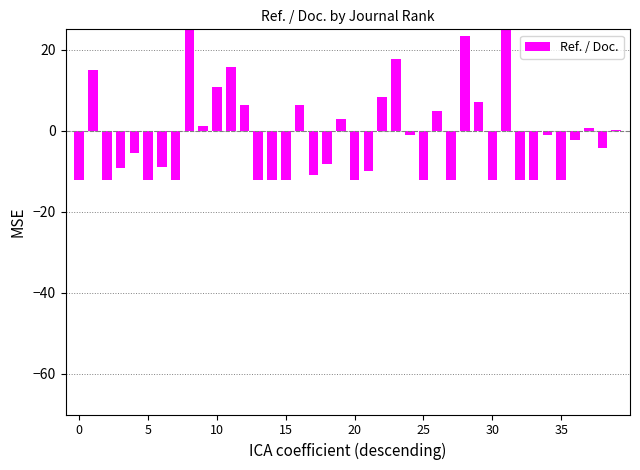

What value does the data have at 8?

63.7